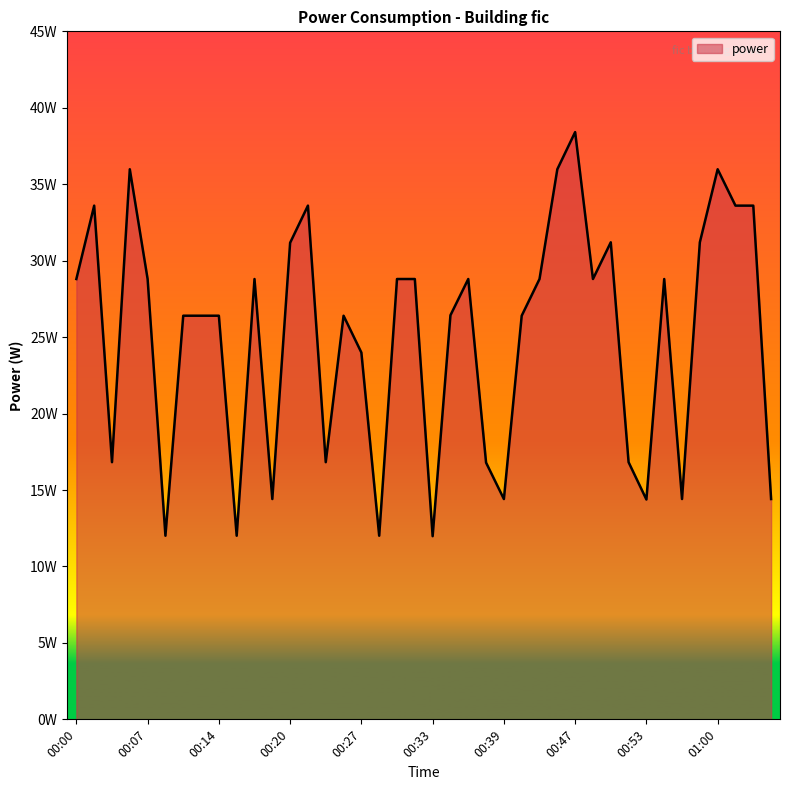

Does the chart display data point markers on the line(s)?

No